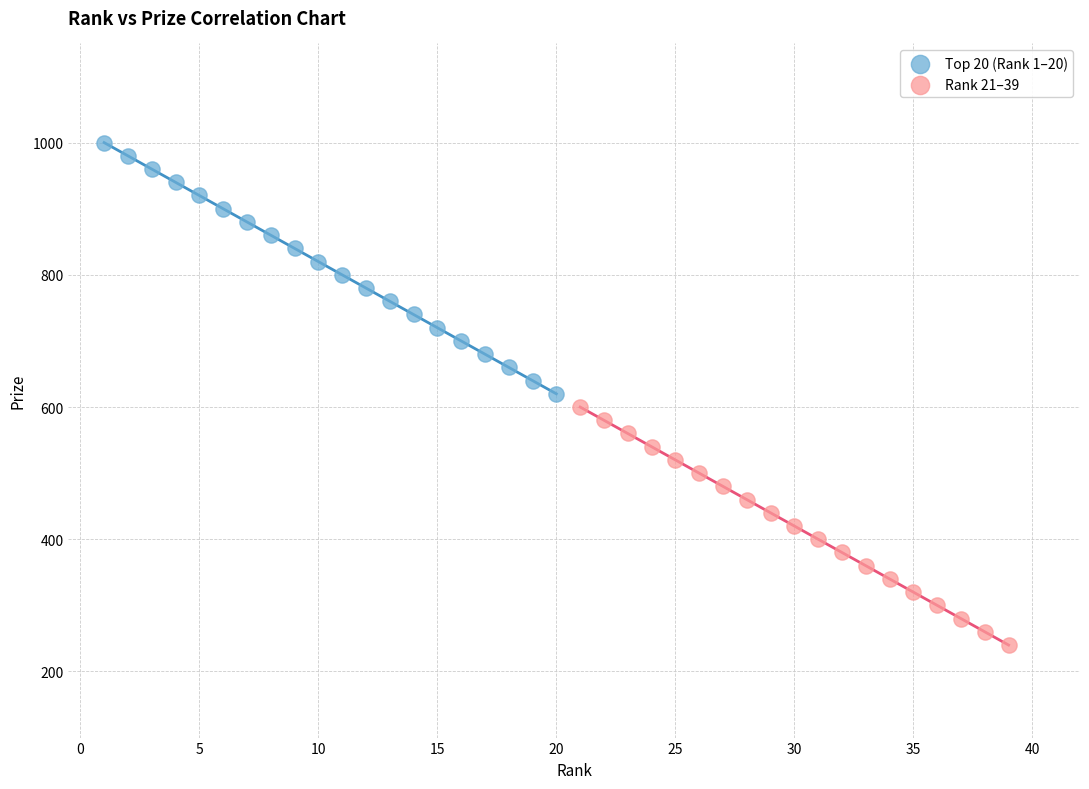

What are all the series names shown in the legend?

Top 20 (Rank 1–20), Rank 21–39